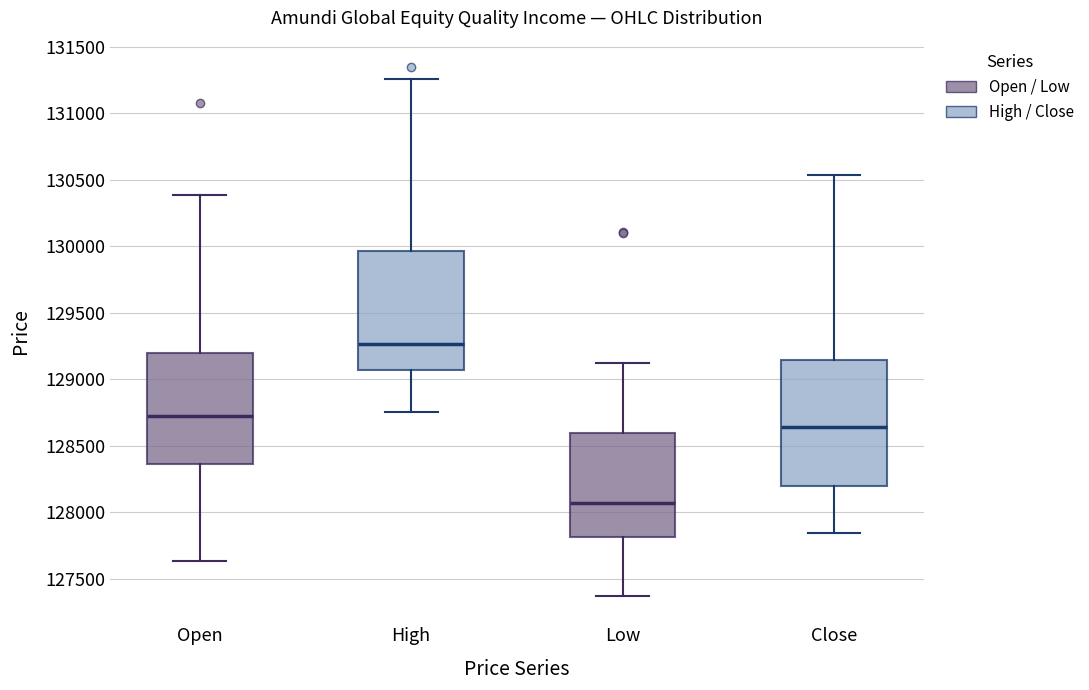

Reading left to right, read every box against the y-axis: the position of its median line, the range the box covers, and the ends of its whiskers. The values are not printed on the chart, so give them approximately, as read against the axis.

Open: median 128700, box 128350 to 129200, whiskers 127650 to 130400
High: median 129250, box 129050 to 129950, whiskers 128750 to 131250
Low: median 128050, box 127800 to 128600, whiskers 127350 to 129100
Close: median 128650, box 128200 to 129150, whiskers 127850 to 130550